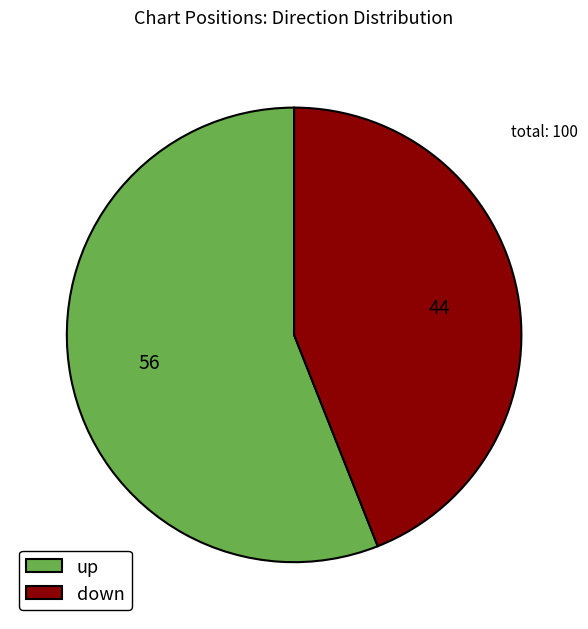

Count the number of slices in the pie.

2